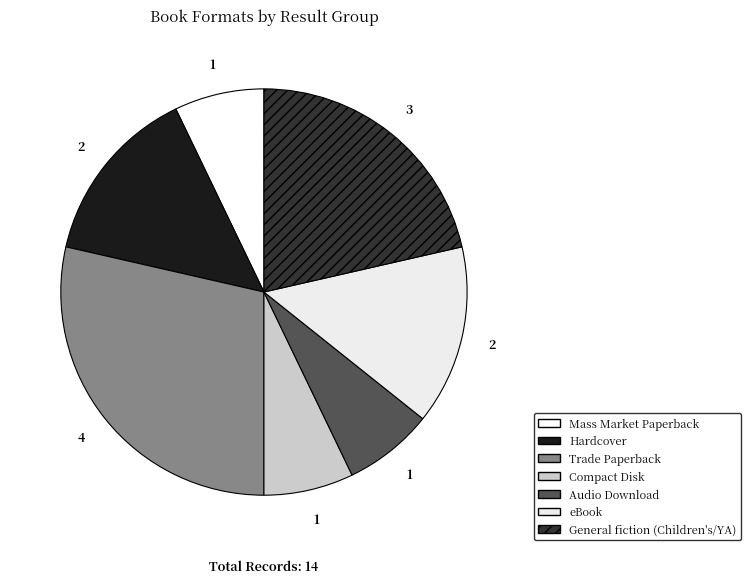

To the nearest percent, what percentage of the pie is eBook?

14%